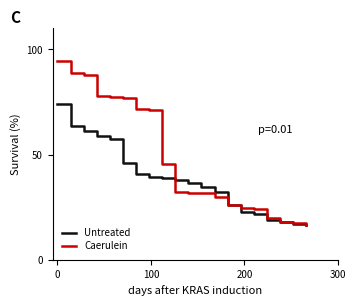

What is the sum of all Untreated values?

762.8